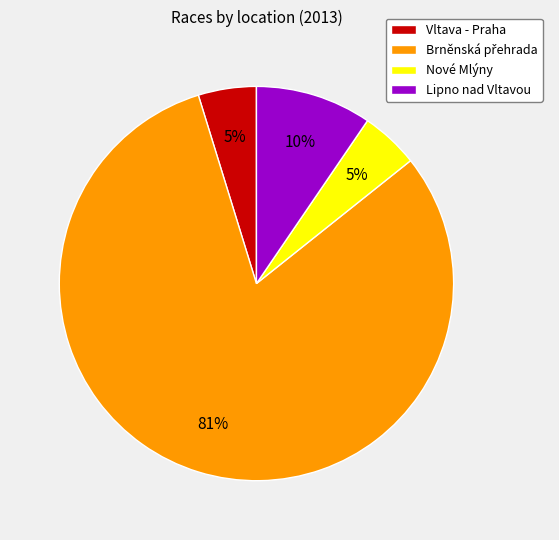

What percentage is the Vltava - Praha slice, to the nearest percent?

5%